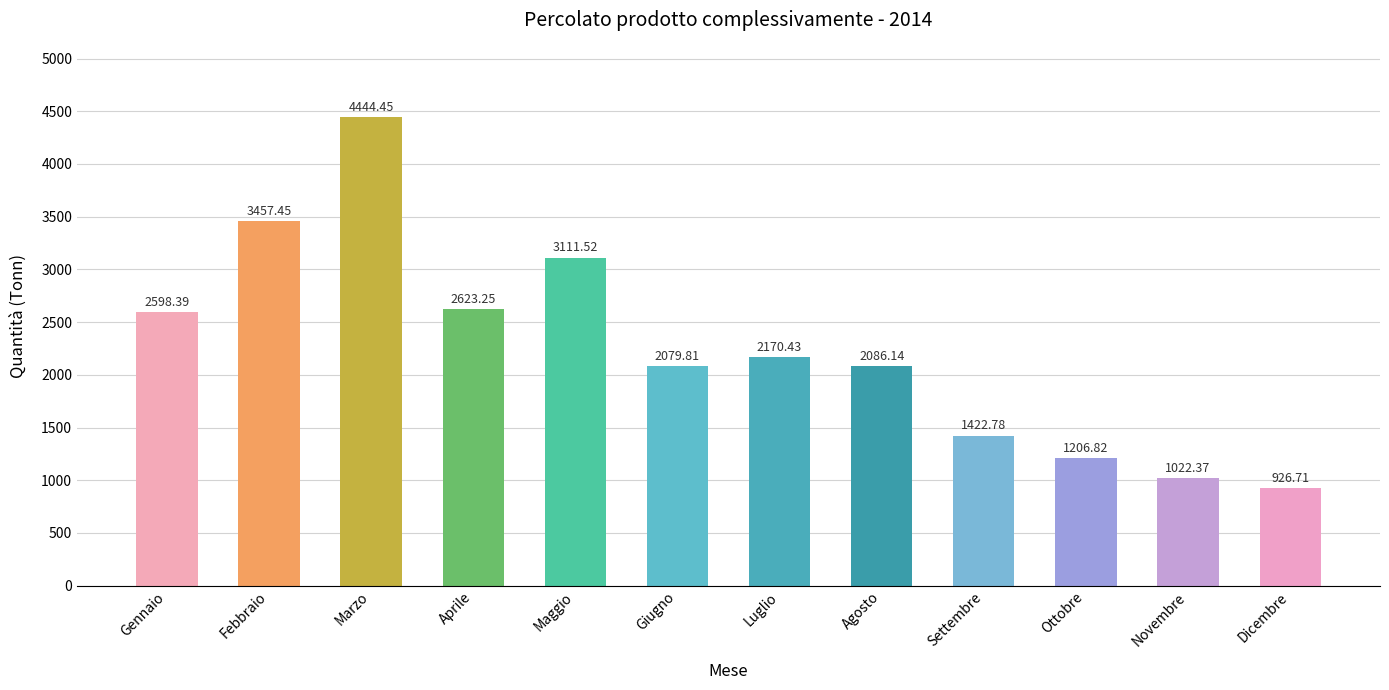

What is the change in value from Aprile to Maggio?

+488.3